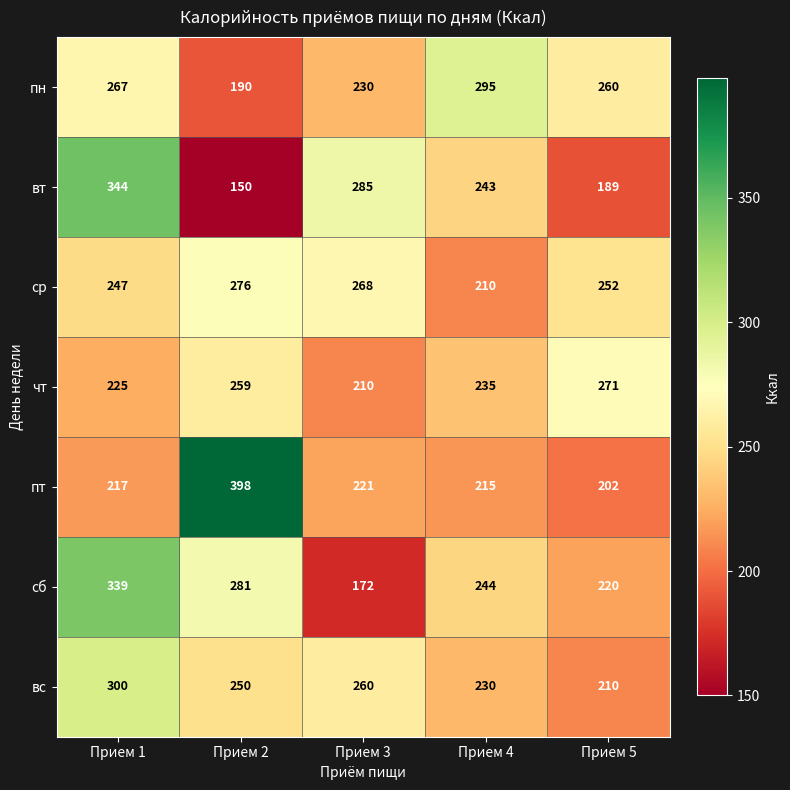

What is the total value across all series at Прием 2?

1804